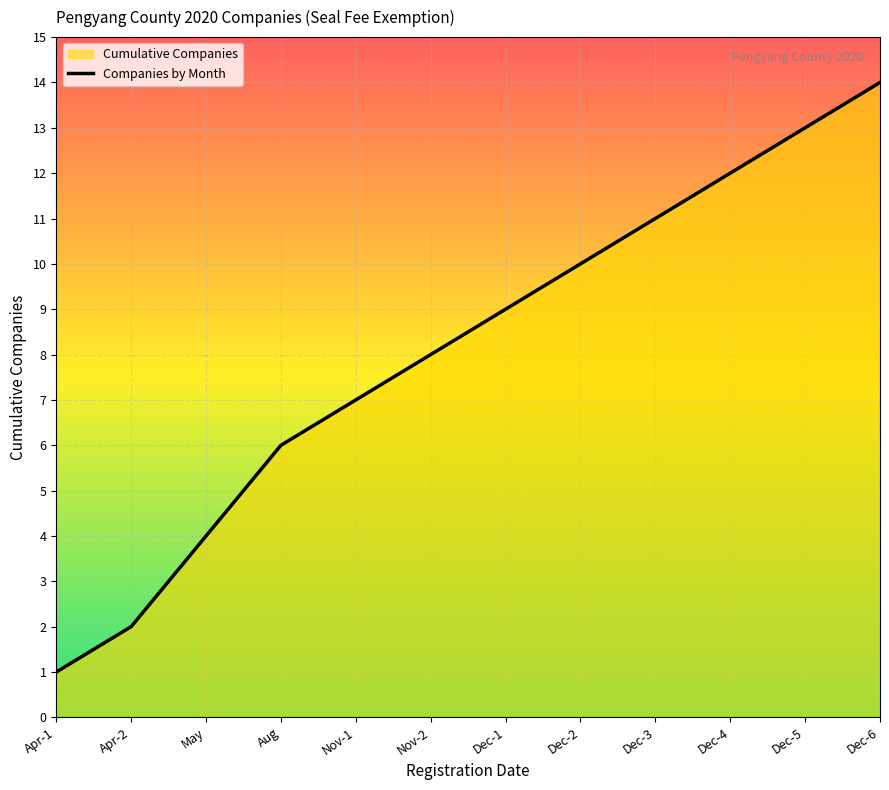

List the labels in order of value, smallest first.

Apr-1, Apr-2, May, Aug, Nov-1, Nov-2, Dec-1, Dec-2, Dec-3, Dec-4, Dec-5, Dec-6